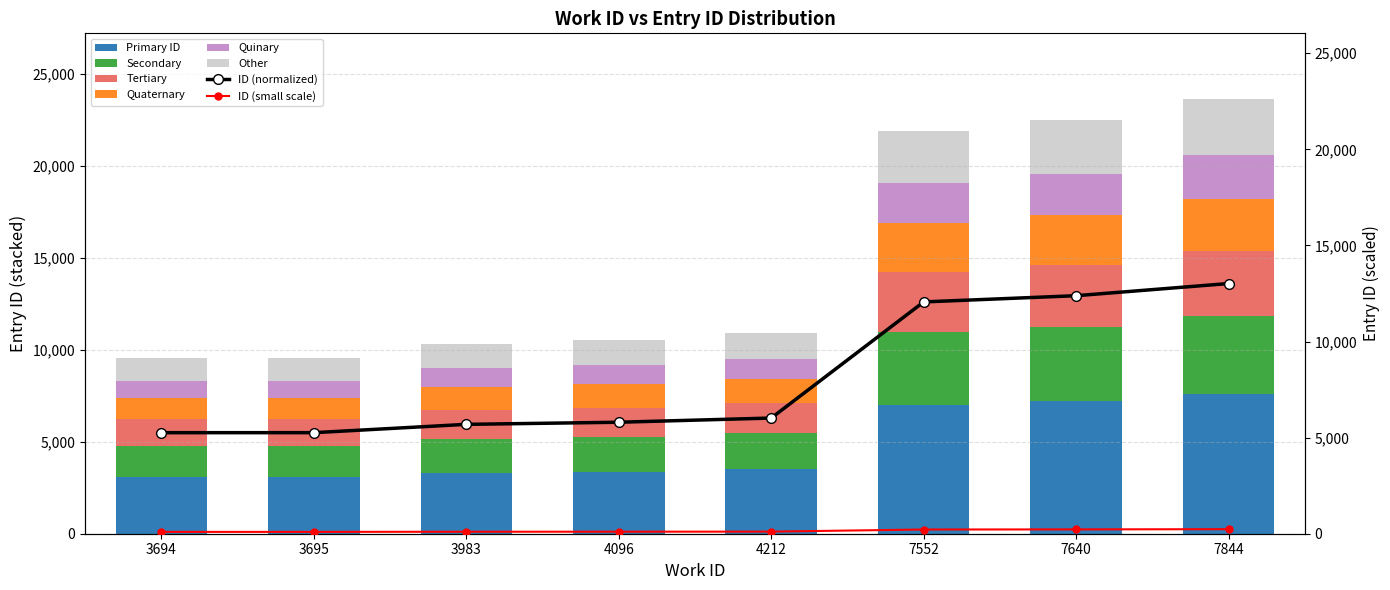

What is the value of the 4th bar from the left?

1898.6